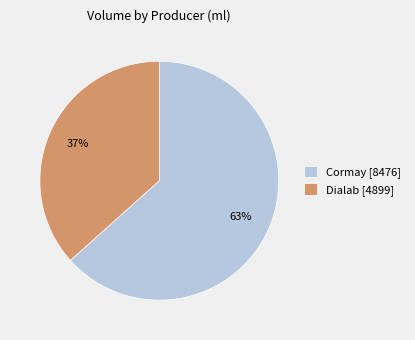

Which slice is the smallest?

Dialab [4899]